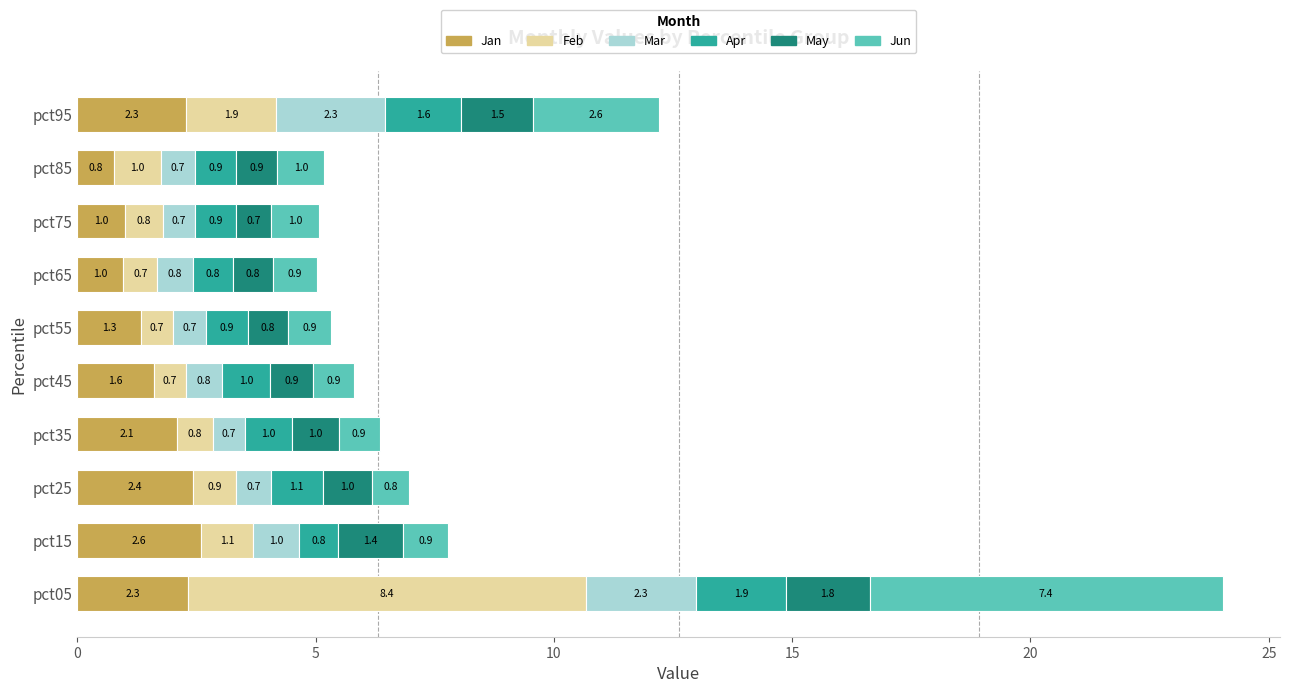

At which label does Jan reach its minimum?

pct85